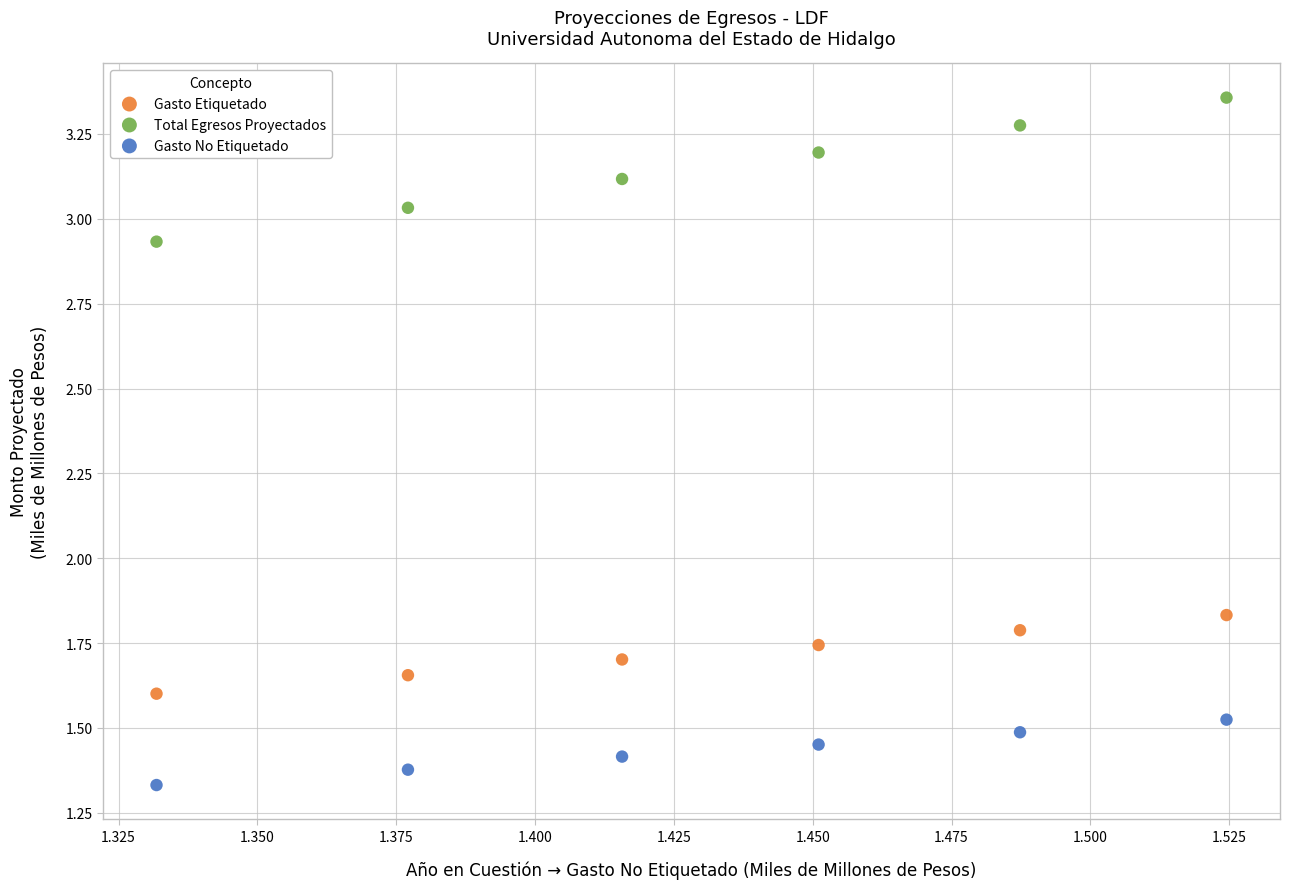

What are all the series names shown in the legend?

Gasto Etiquetado, Total Egresos Proyectados, Gasto No Etiquetado